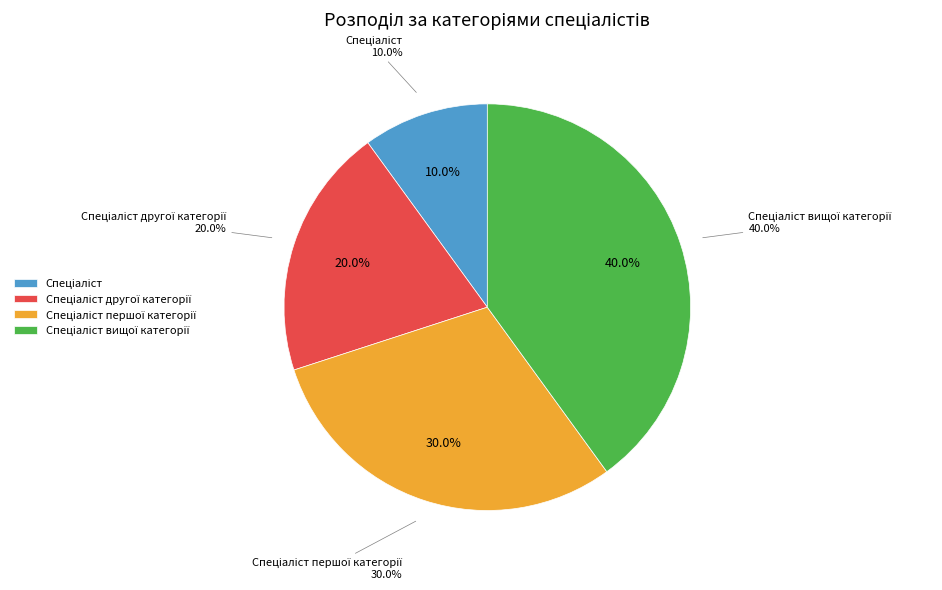

Count the number of slices in the pie.

4